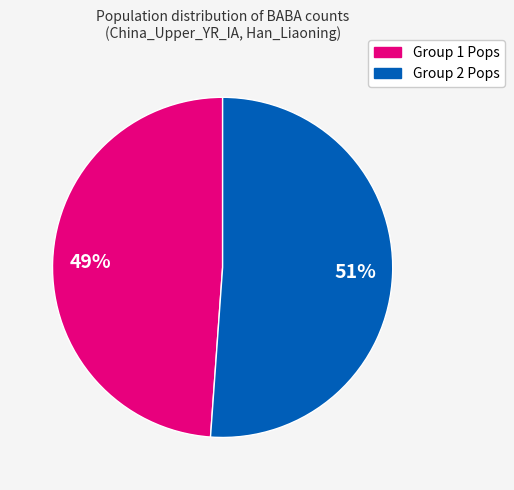

Is there a majority slice in this chart?

Yes